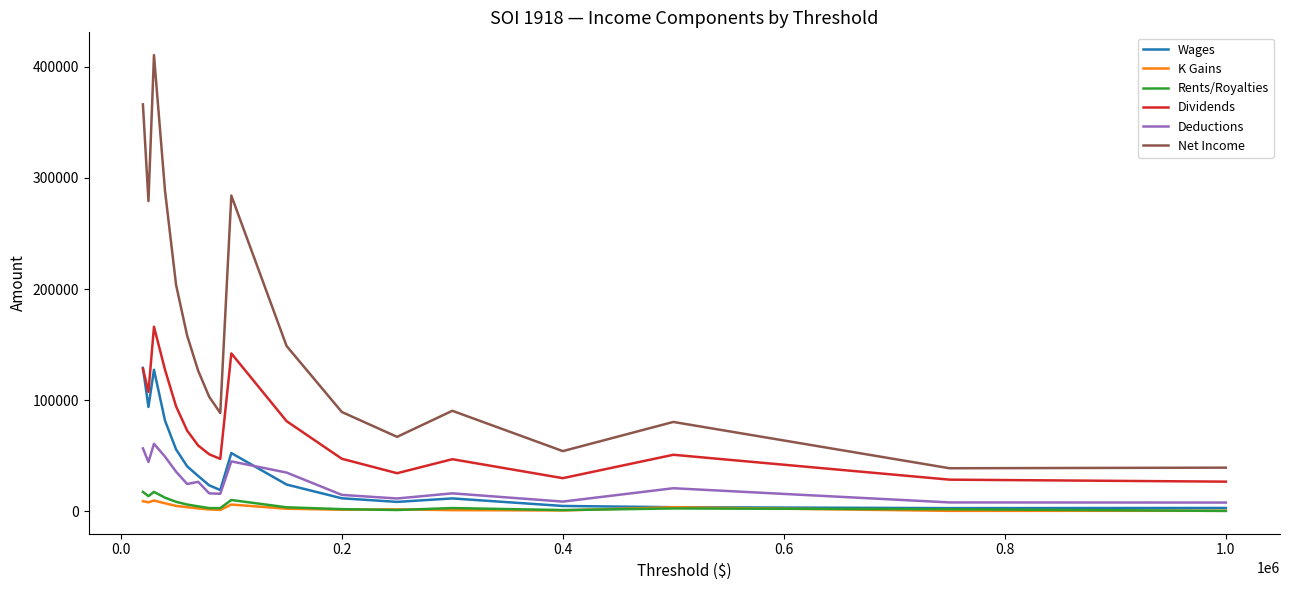

At how many categories does at least one series exceed 275331?

5